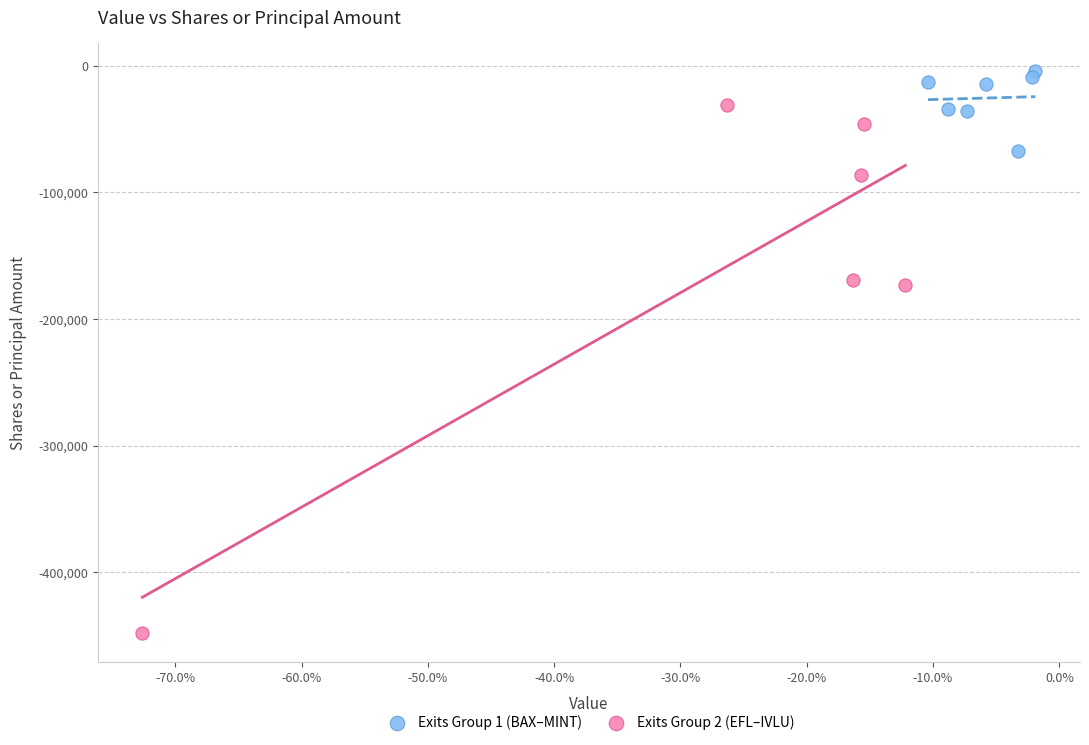

Which series reaches the maximum Y coordinate?

Exits Group 1 (BAX–MINT)